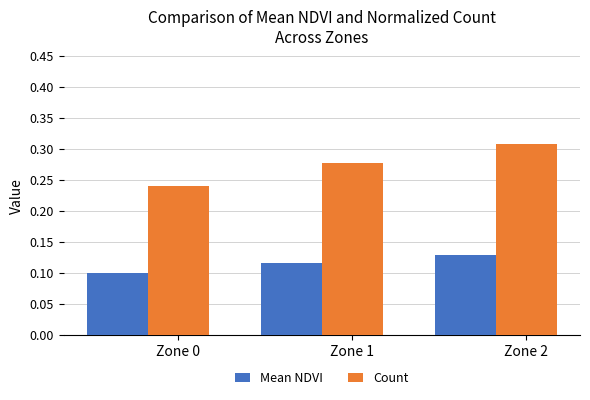

Rank the series by their average value, from lowest to highest.

Mean NDVI, Count